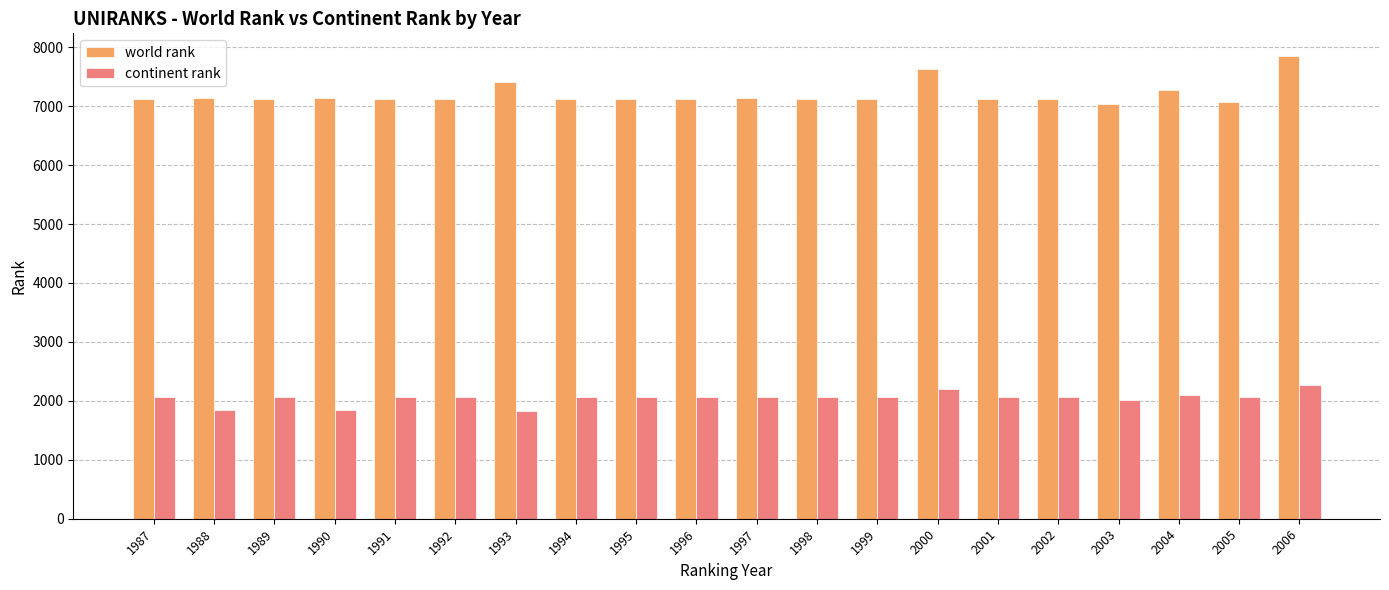

What are all the series names shown in the legend?

world rank, continent rank